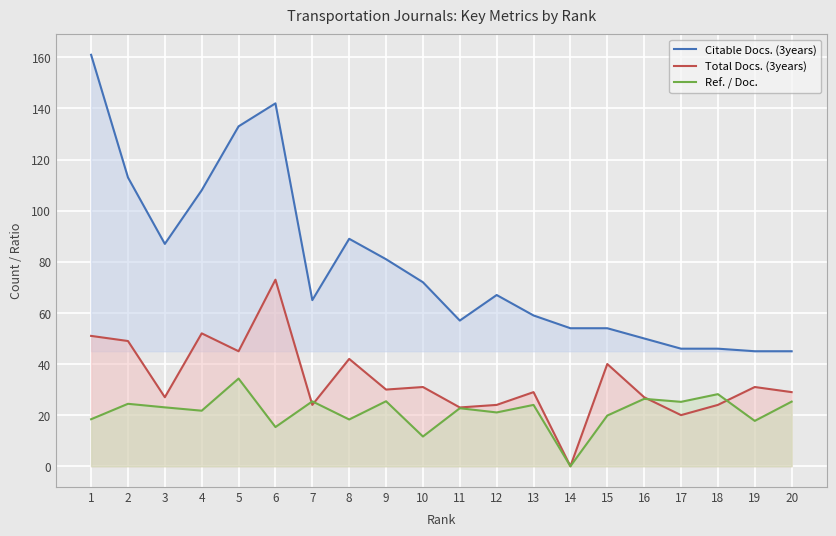

Where does the Total Docs. (3years) series first go above 30?

1